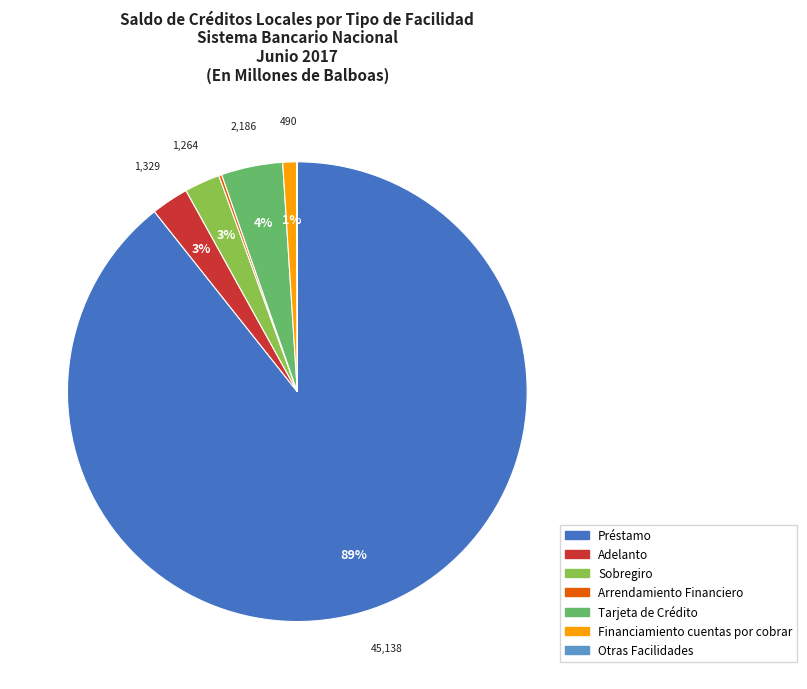

What is the majority slice?

Préstamo